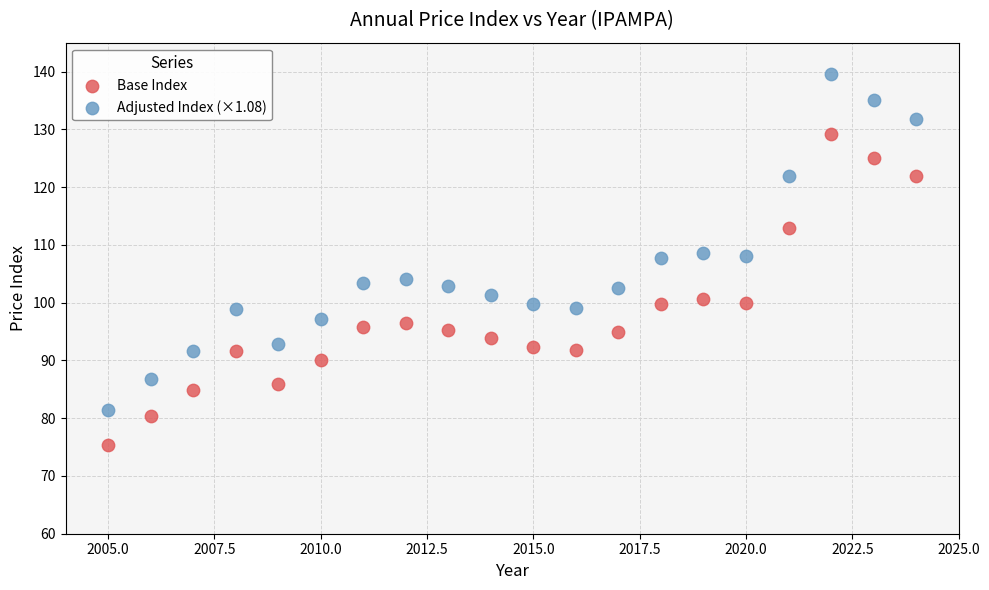

Which series reaches the maximum Y coordinate?

Adjusted Index (×1.08)